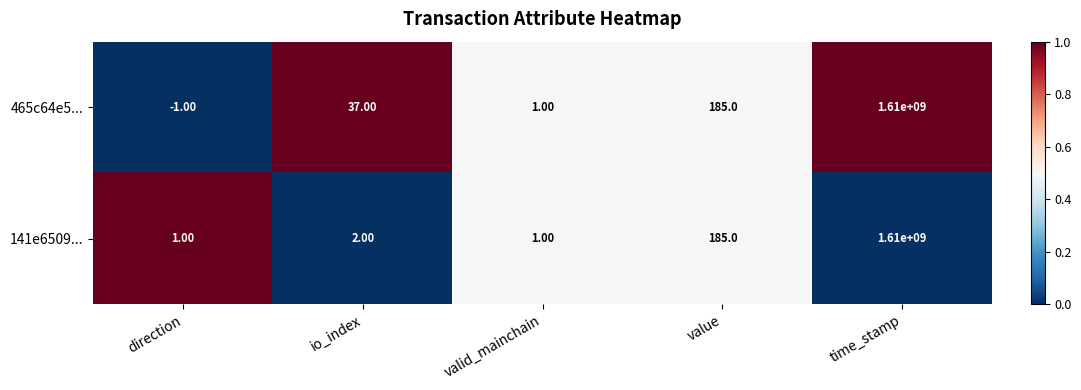

How many distinct data groups are displayed?

2